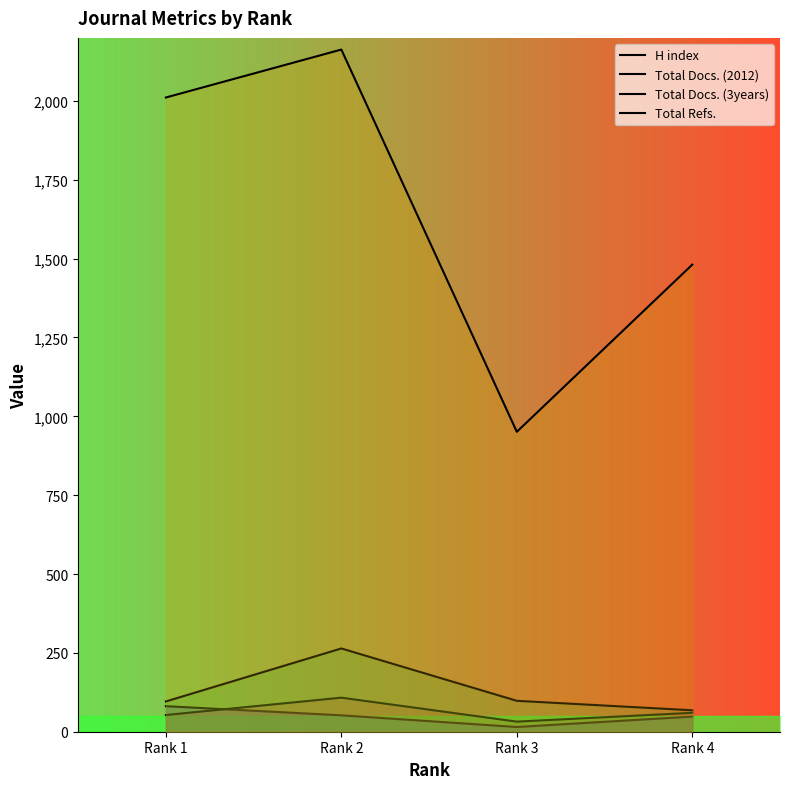

In Total Docs. (3years), how many points are higher than both neighbors (excluding endpoints)?

1